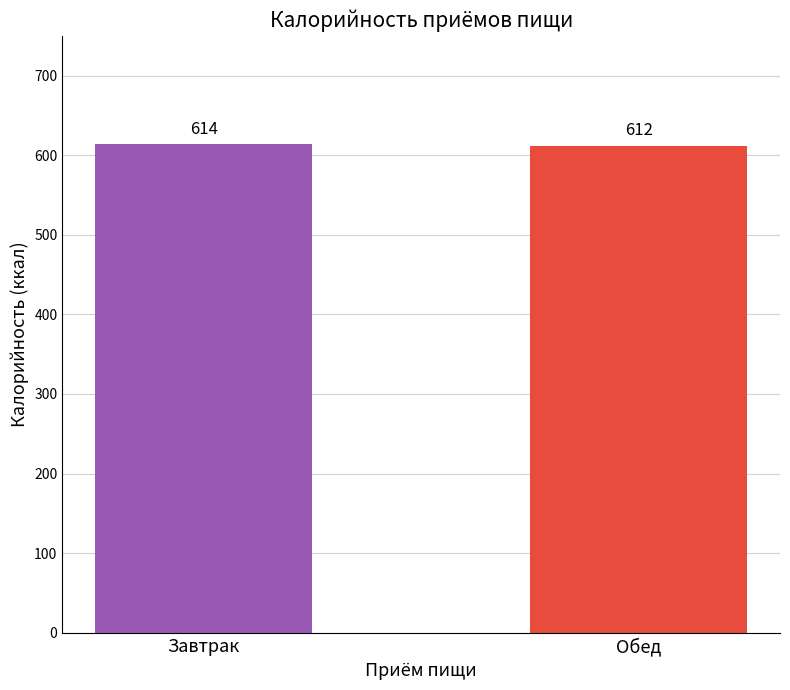

List the labels in order of value, smallest first.

Обед, Завтрак